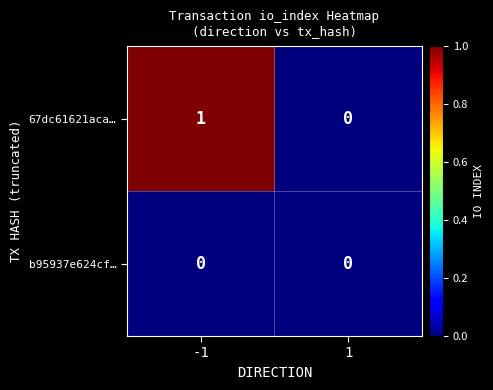

Is the value of b95937e624cf… at 1 greater than the value of 67dc61621aca… at -1?

No